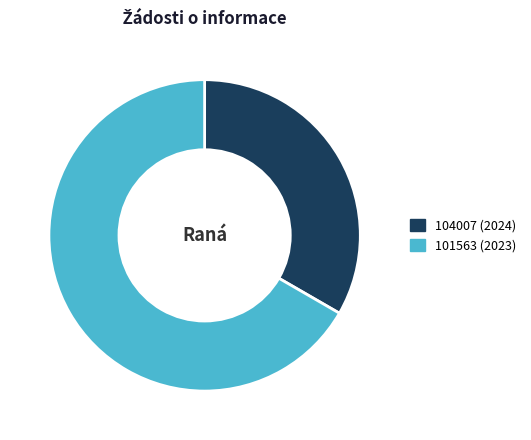

Rank the categories by value from highest to lowest.

101563 (2023), 104007 (2024)